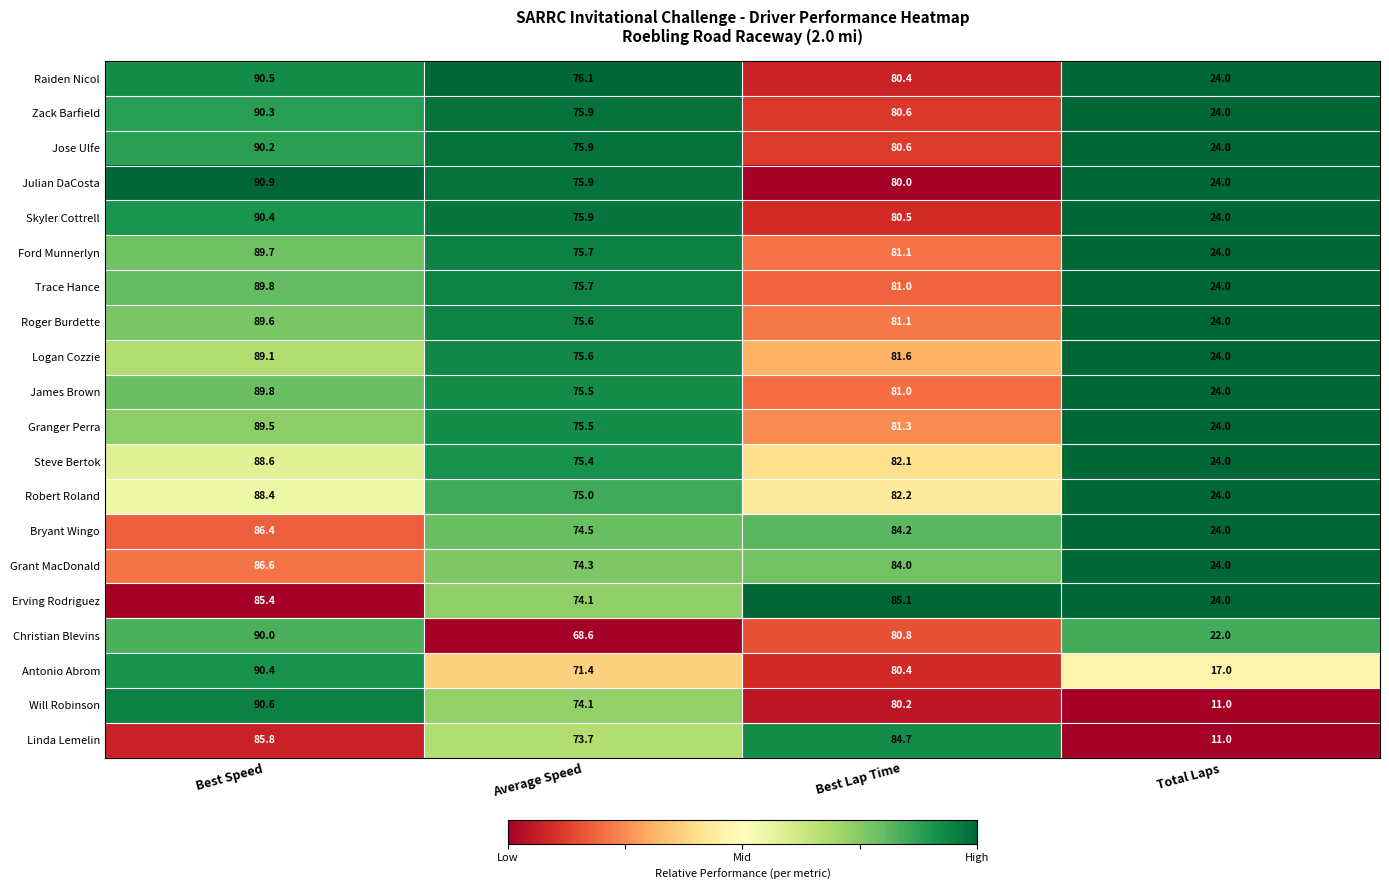

What is the maximum value for Robert Roland?

88.4